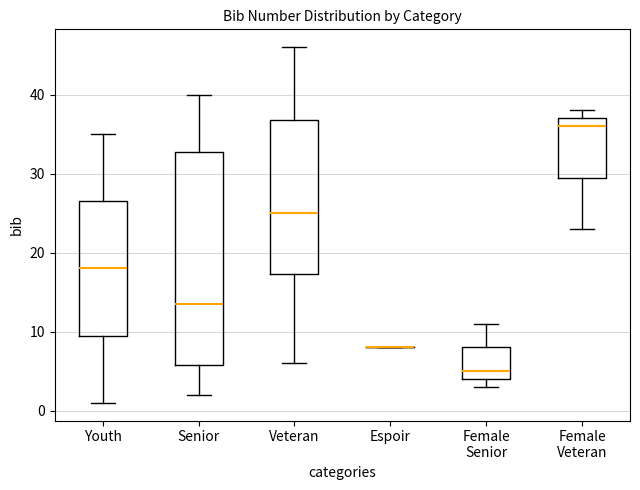

Reading left to right, transcribe this box plot: for each box, give where its median line is, the range the box spans, and where its two whiskers end, as read against the y-axis. The values are not printed on the chart, so give them approximately, as read against the axis.

Youth: median 18, box 10 to 27, whiskers 1 to 35
Senior: median 14, box 6 to 33, whiskers 2 to 40
Veteran: median 25, box 17 to 37, whiskers 6 to 46
Espoir: box collapsed to a line at 8, whiskers 8 to 8
Female Senior: median 5, box 4 to 8, whiskers 3 to 11
Female Veteran: median 36, box 30 to 37, whiskers 23 to 38